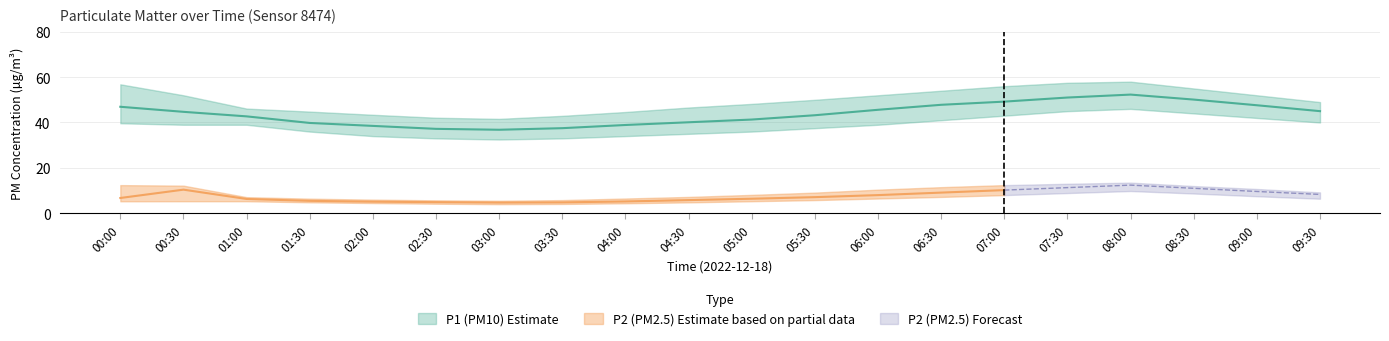

How many data points in P2_upper are less than 9?

9